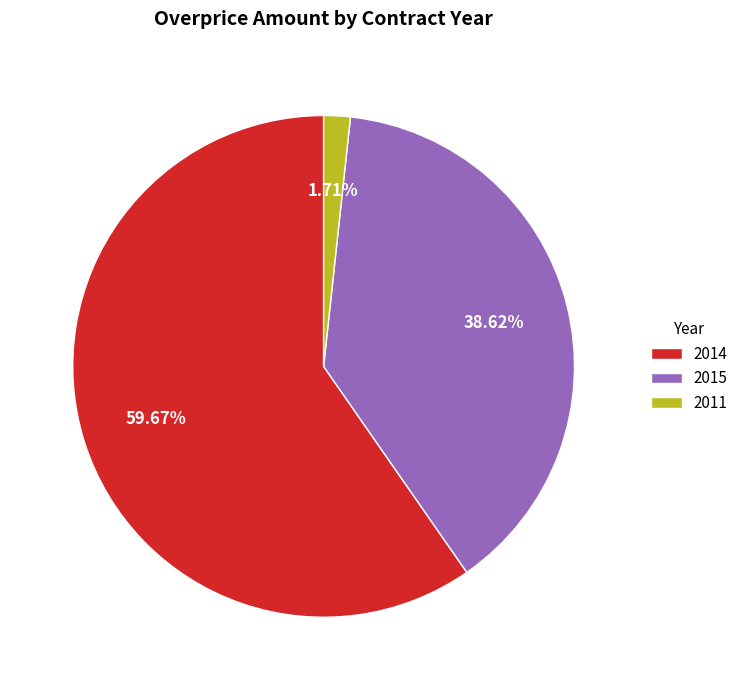

What percentage is NOT represented by 2011?

98.3%